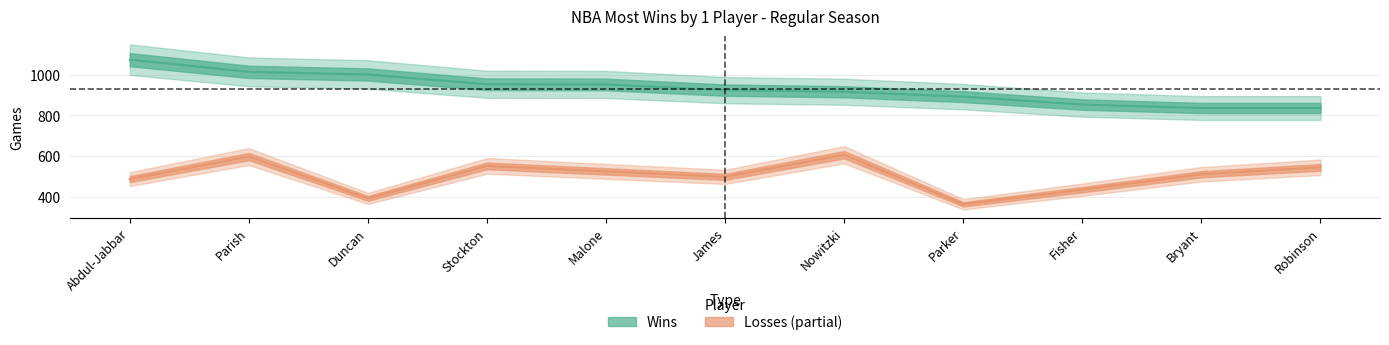

The Wins series shows 1001 at Duncan. True or false?

True